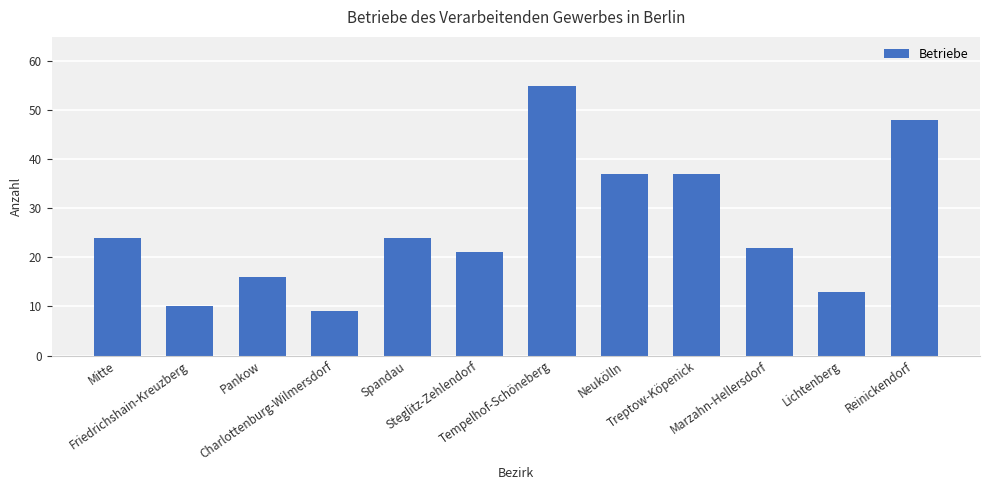

What is the change in value from Friedrichshain-Kreuzberg to Treptow-Köpenick?

+27